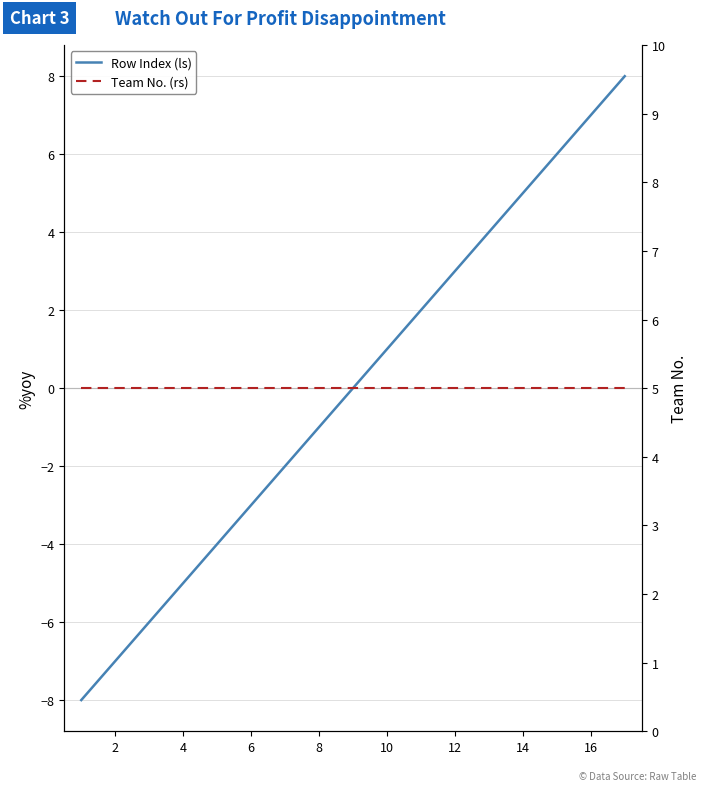

Does the chart have visible grid lines?

Yes